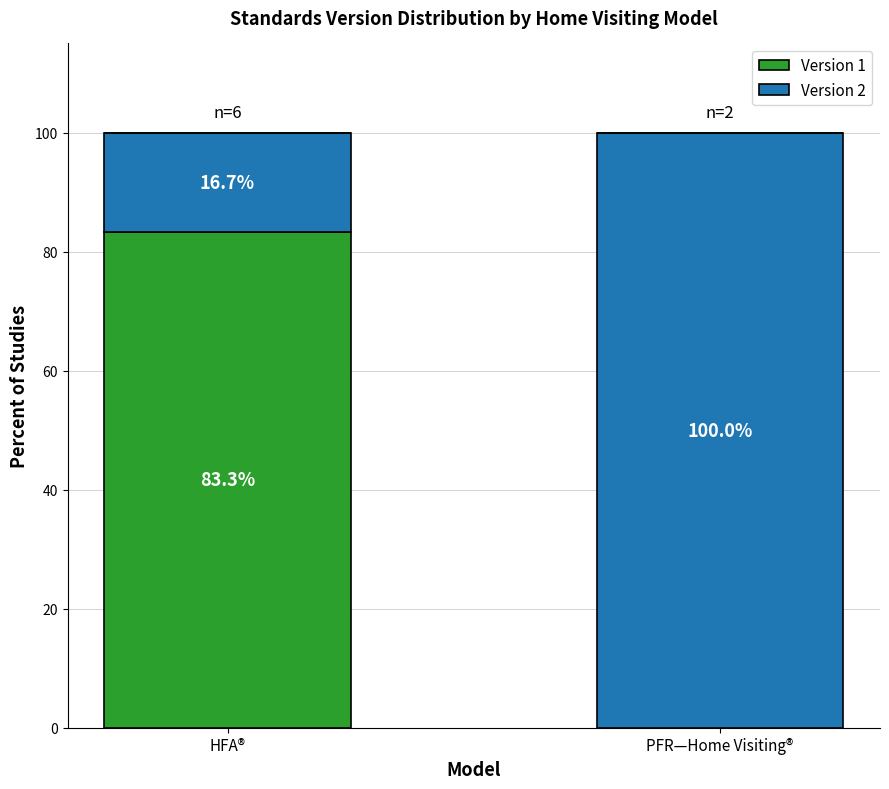

What value does the Version 1 series have at HFA®?

83.3